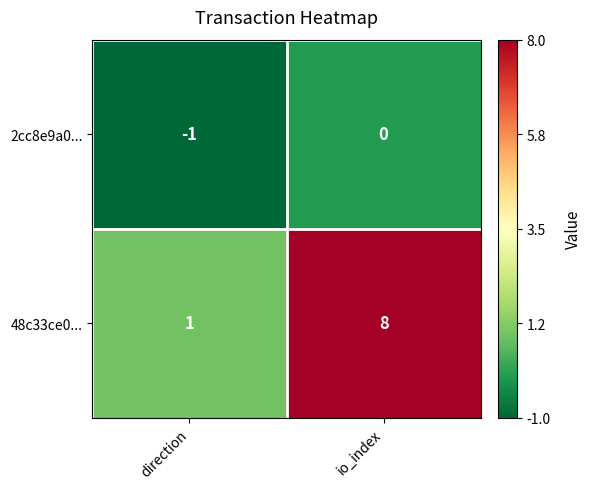

List the series in order of their overall mean, lowest first.

2cc8e9a0..., 48c33ce0...